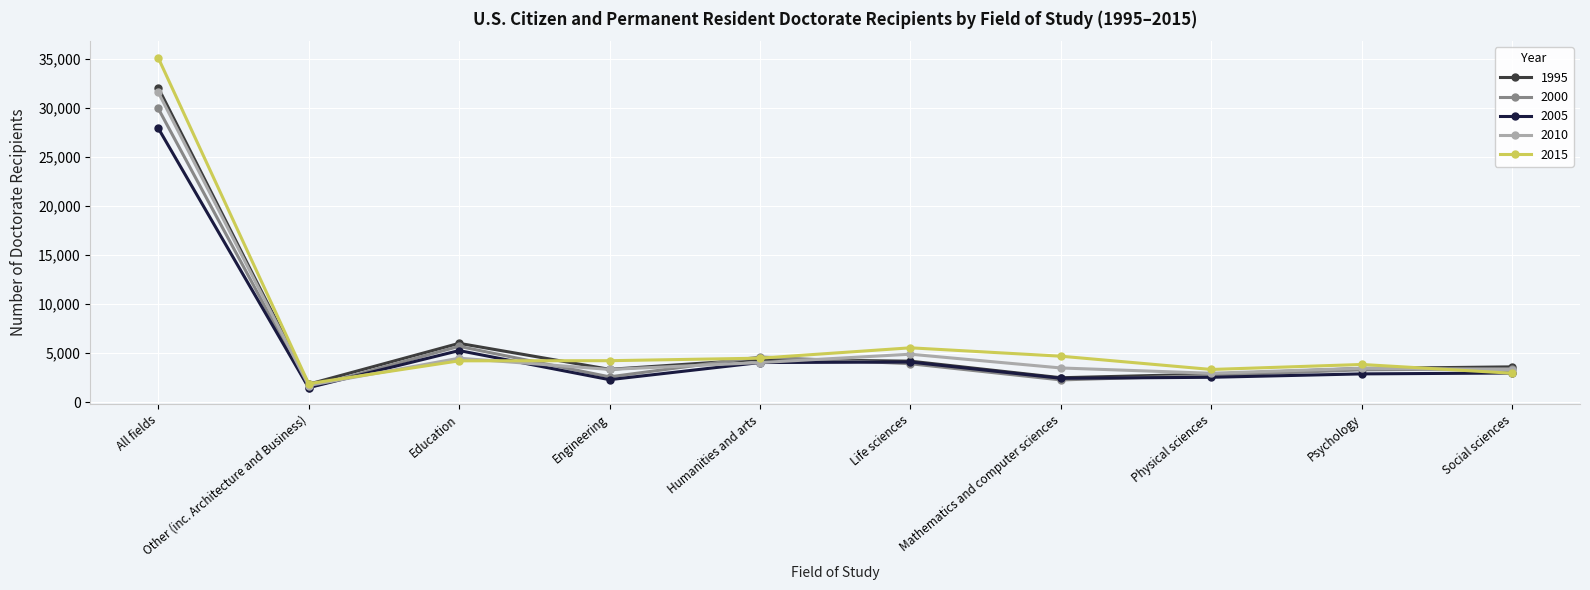

What is the difference between the 2015 values at Psychology and Other (inc. Architecture and Business)?

1957